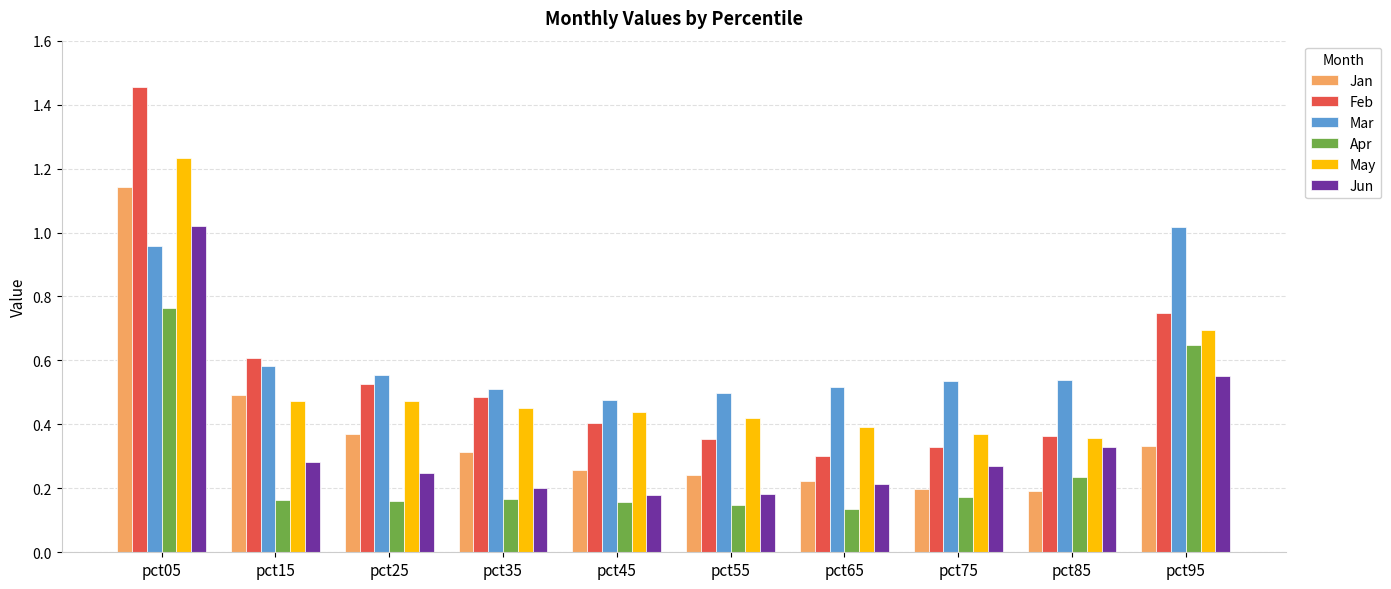

What is the sum of all Mar values?

6.2